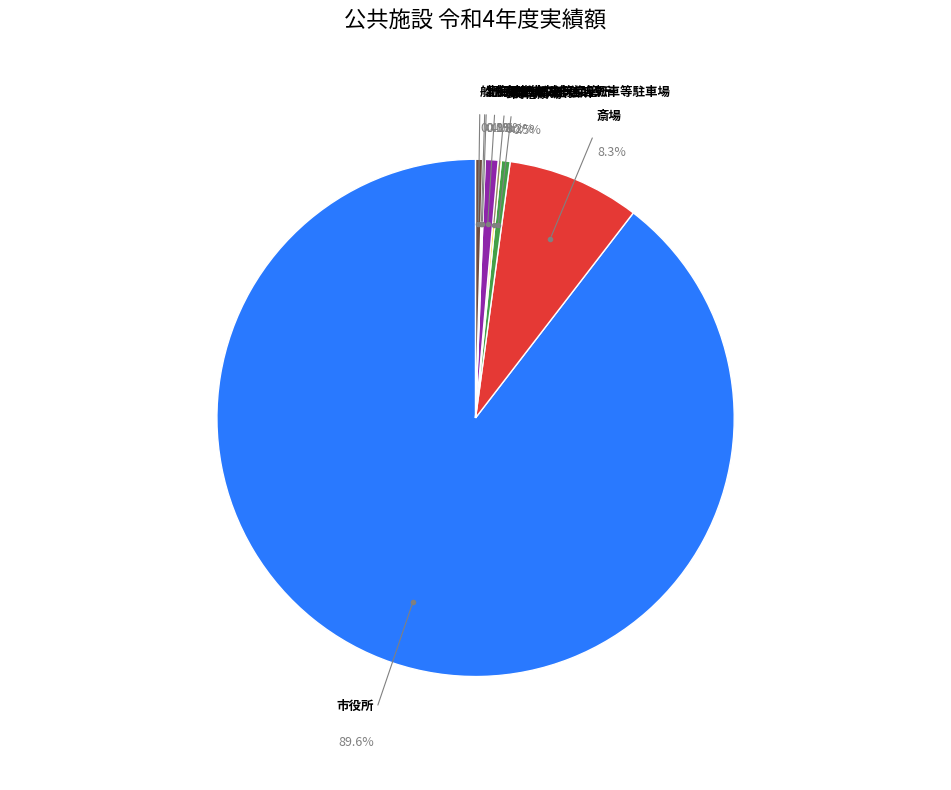

What portion of the pie excludes 市役所?

10.4%